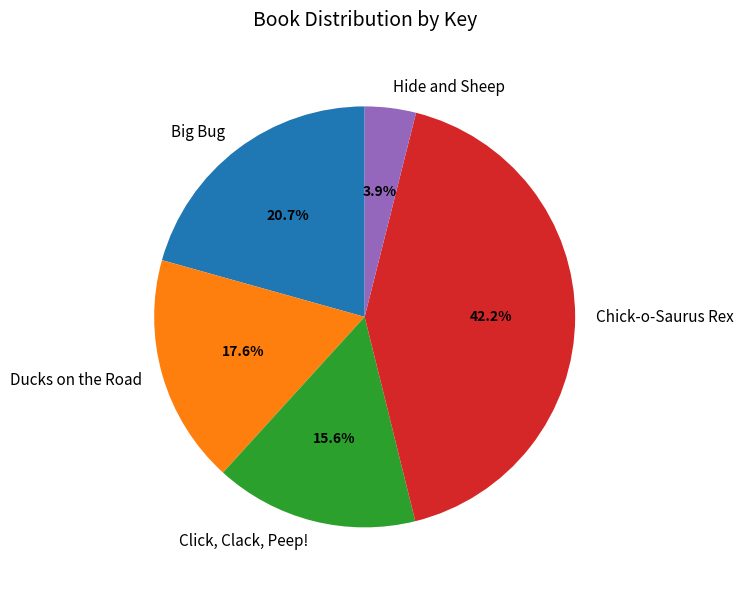

The Big Bug slice represents 7% of the pie. True or false?

False